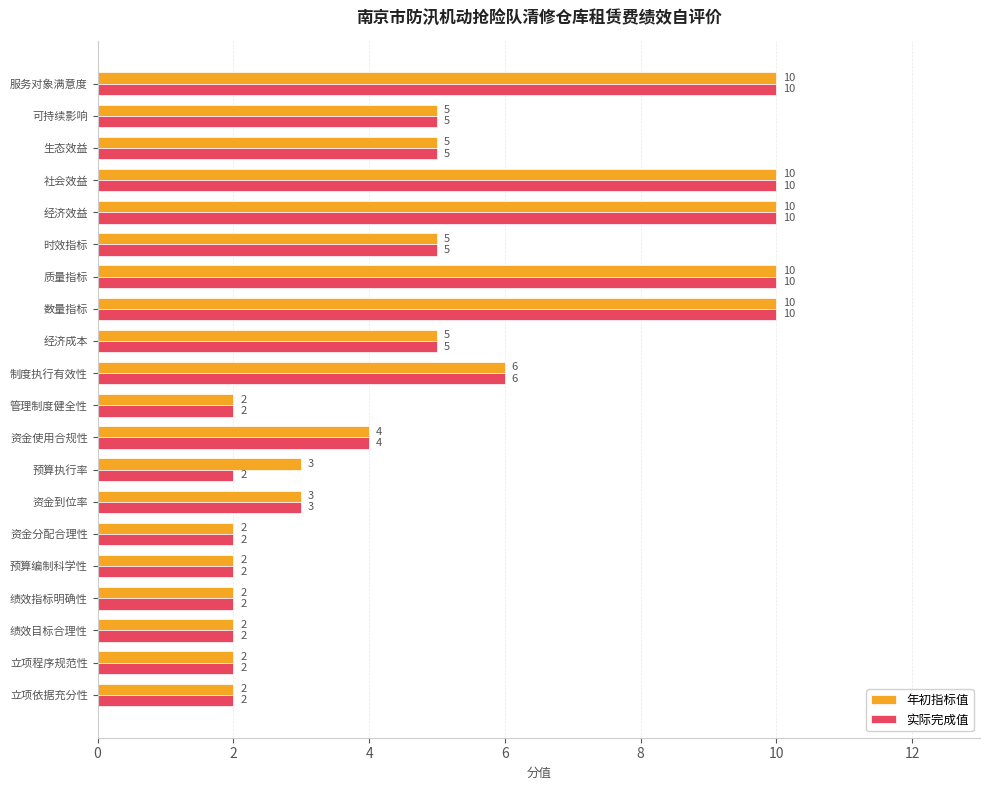

Which series has the largest total across all categories?

年初指标值